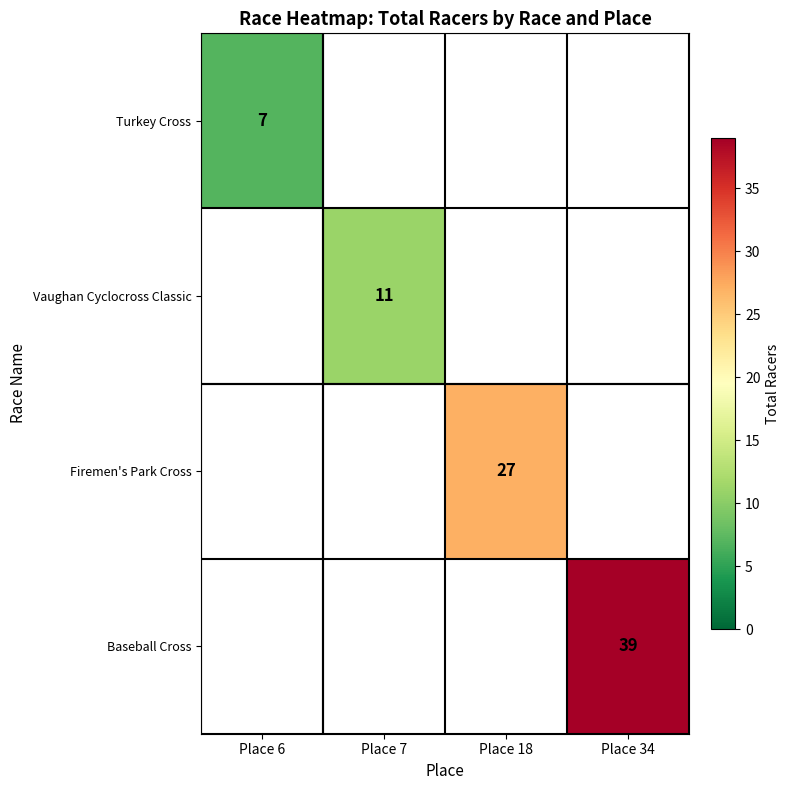

Is it true that Turkey Cross equals 7 at Place 6?

True